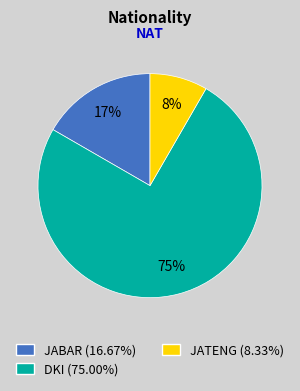

To the nearest percent, what is the difference between the largest and smallest slice percentages?

67%